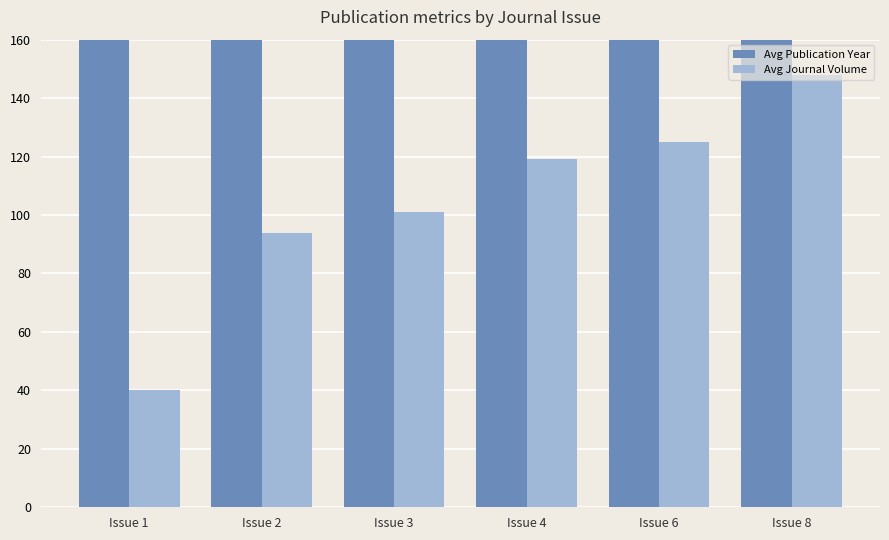

What is the value of the Avg Journal Volume bar at the 5th from the left?

125